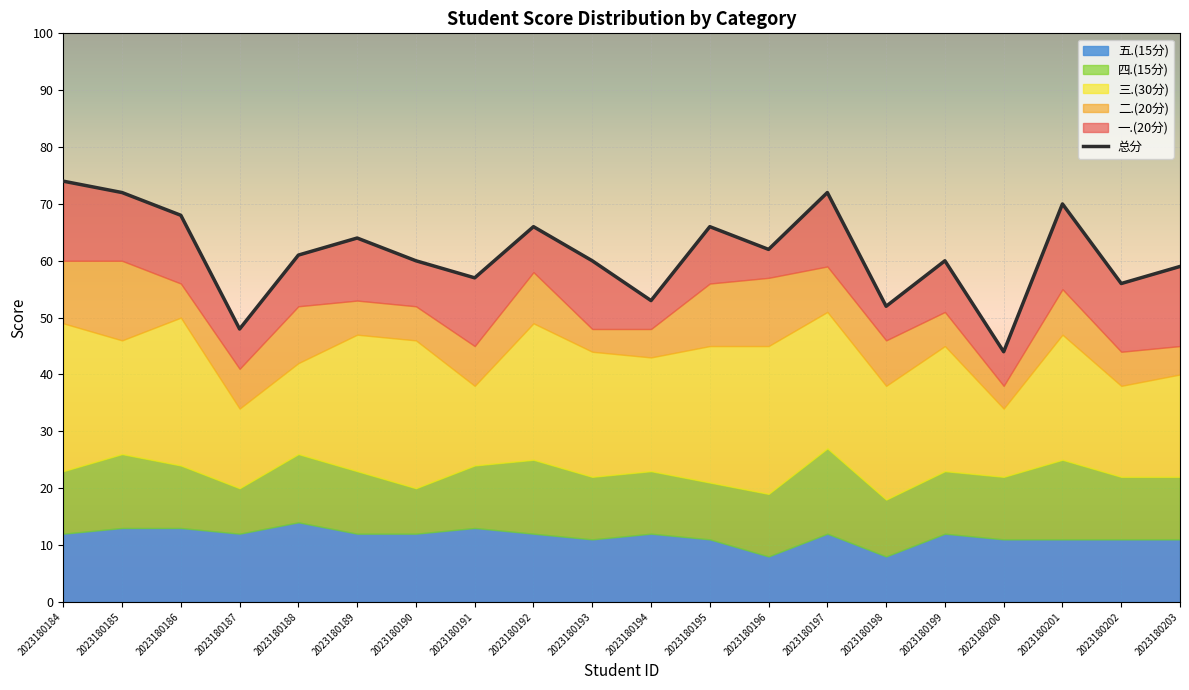

How many values are below 61?

10